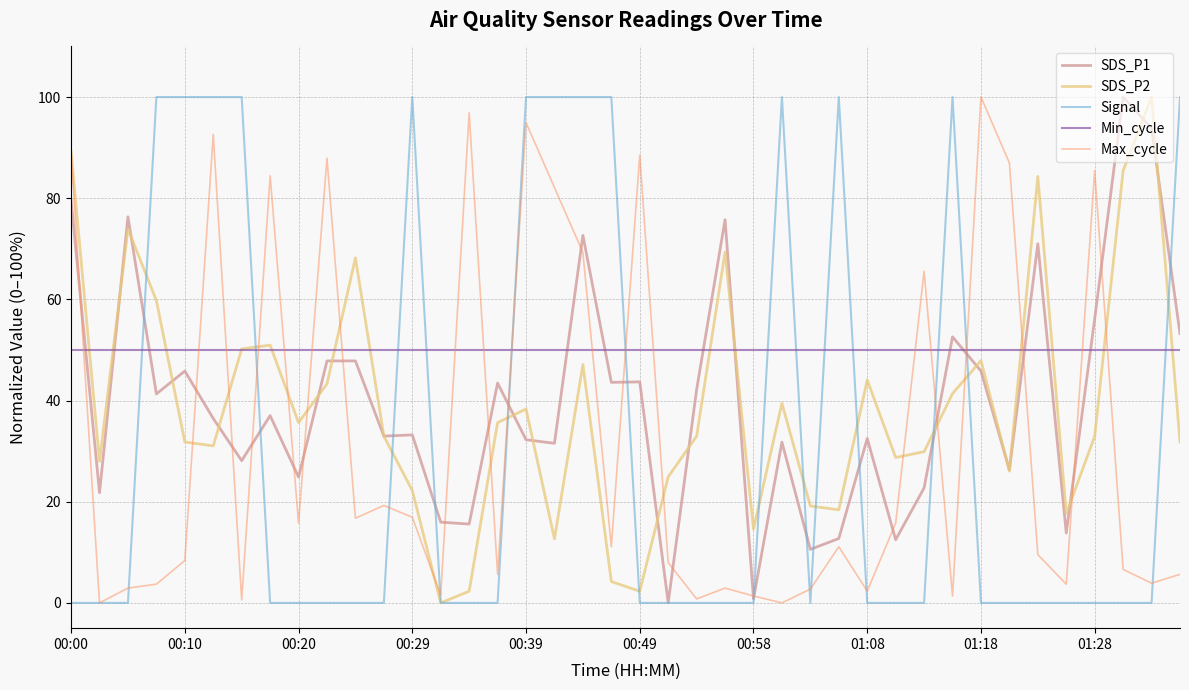

After their last crossing, which series has the higher values: SDS_P2 or Max_cycle?

SDS_P2